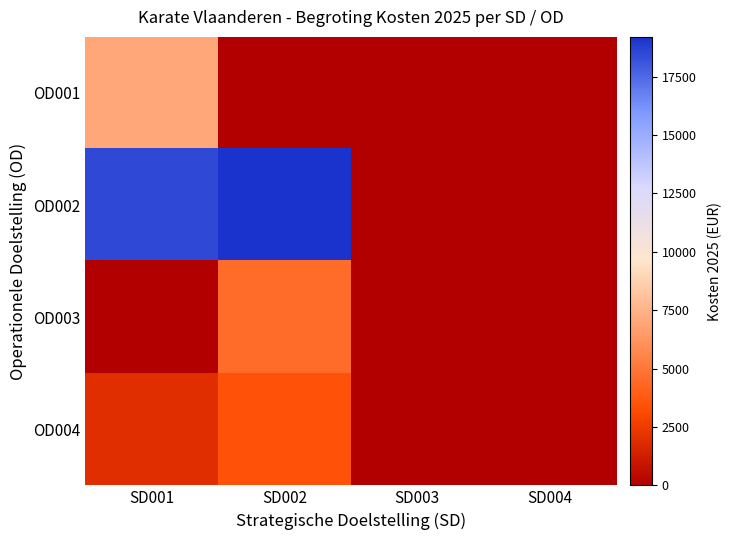

Count the number of categories in the chart.

4